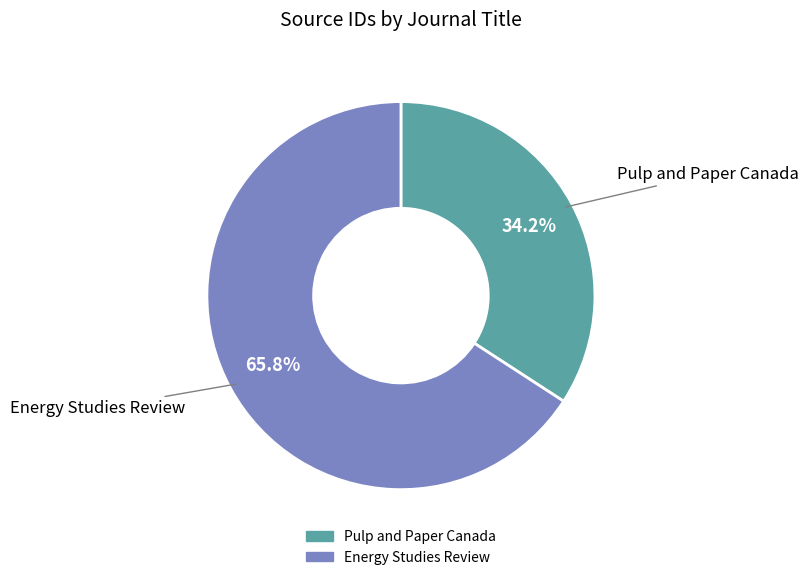

To the nearest percent, what is the combined percentage of Energy Studies Review and Pulp and Paper Canada?

100%